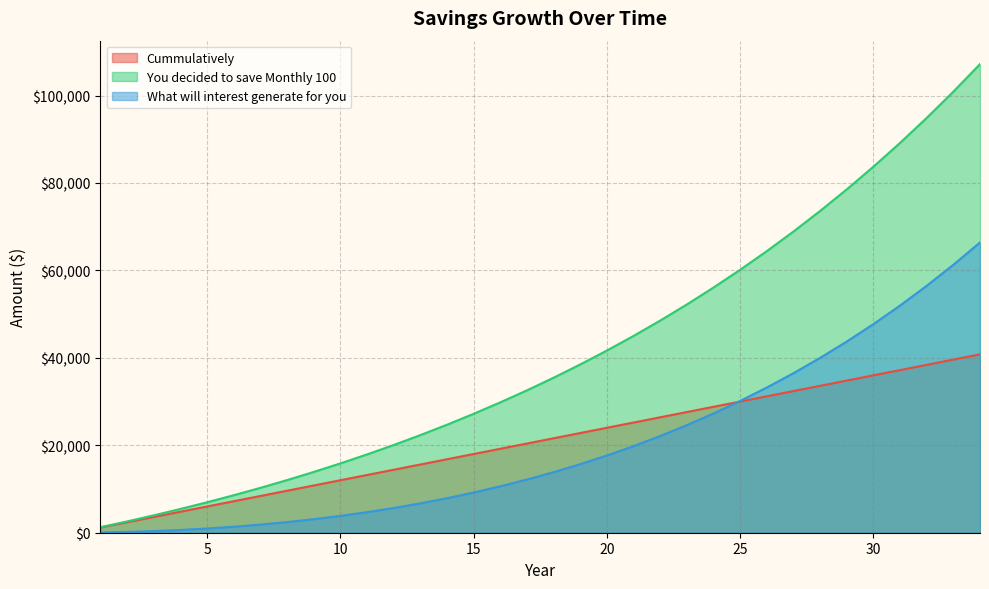

Reading right to left, list all the values displayed in this chart.

Cummulatively: 40800.0	39600.0	38400.0	37200.0	36000.0	34800.0	33600.0	32400.0	31200.0	30000.0	28800.0	27600.0	26400.0	25200.0	24000.0	22800.0	21600.0	20400.0	19200.0	18000.0	16800.0	15600.0	14400.0	13200.0	12000.0	10800.0	9600.0	8400.0	7200.0	6000.0	4800.0	3600.0	2400.0	1200.0
You decided to save Monthly 100: 107184.4	100880.4	94876.5	89158.6	83712.9	78526.6	73587.3	68883.1	64403.0	60136.1	56072.5	52202.4	48516.6	45006.3	41663.1	38479.1	35446.8	32558.9	29808.4	27189.0	24694.3	22318.4	20055.6	17900.6	15848.1	13893.5	12031.9	10258.9	8570.4	6962.3	5430.8	3972.2	2583.0	1260.0
What will interest generate for you: 66384.4	61280.4	56476.5	51958.6	47712.9	43726.6	39987.3	36483.1	33203.0	30136.1	27272.5	24602.4	22116.6	19806.3	17663.1	15679.1	13846.8	12158.9	10608.4	9189.0	7894.3	6718.4	5655.6	4700.6	3848.1	3093.5	2431.9	1858.9	1370.4	962.3	630.8	372.1	183.0	60.0